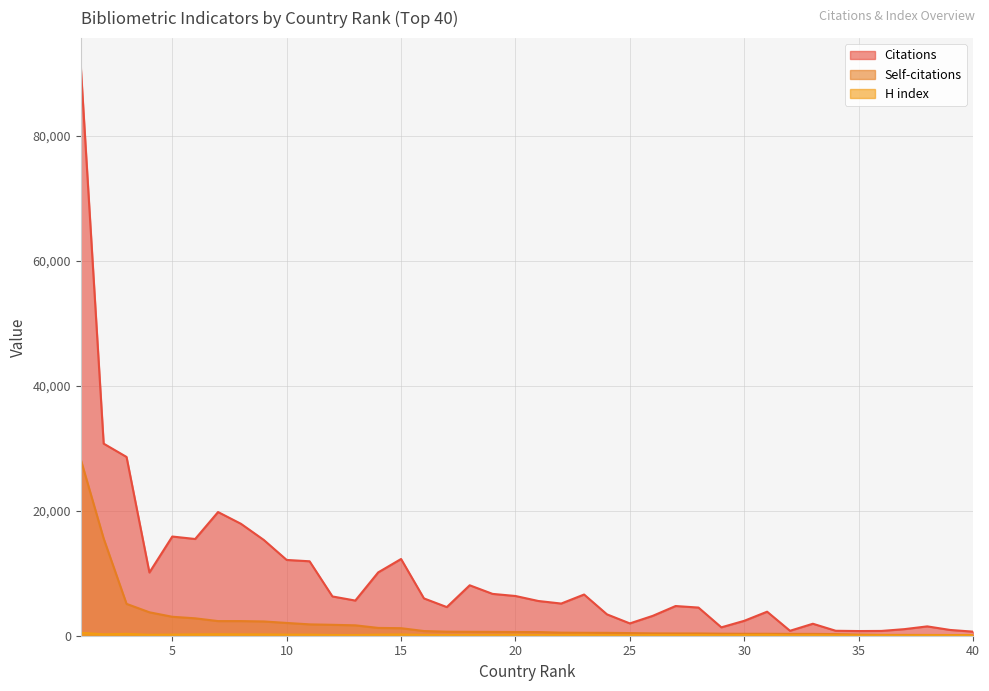

What is the value of the H index point at the 35th from the left?

45